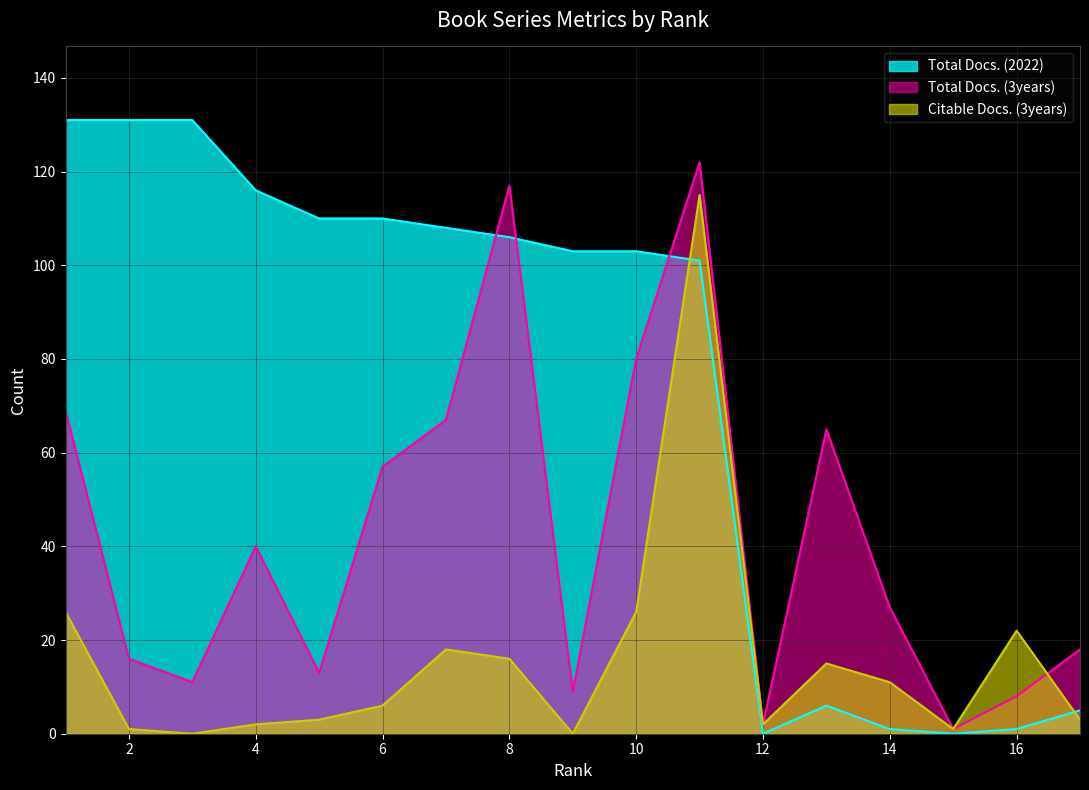

List the series in order of their peak value, highest first.

Total Docs. (2022), Total Docs. (3years), Citable Docs. (3years)